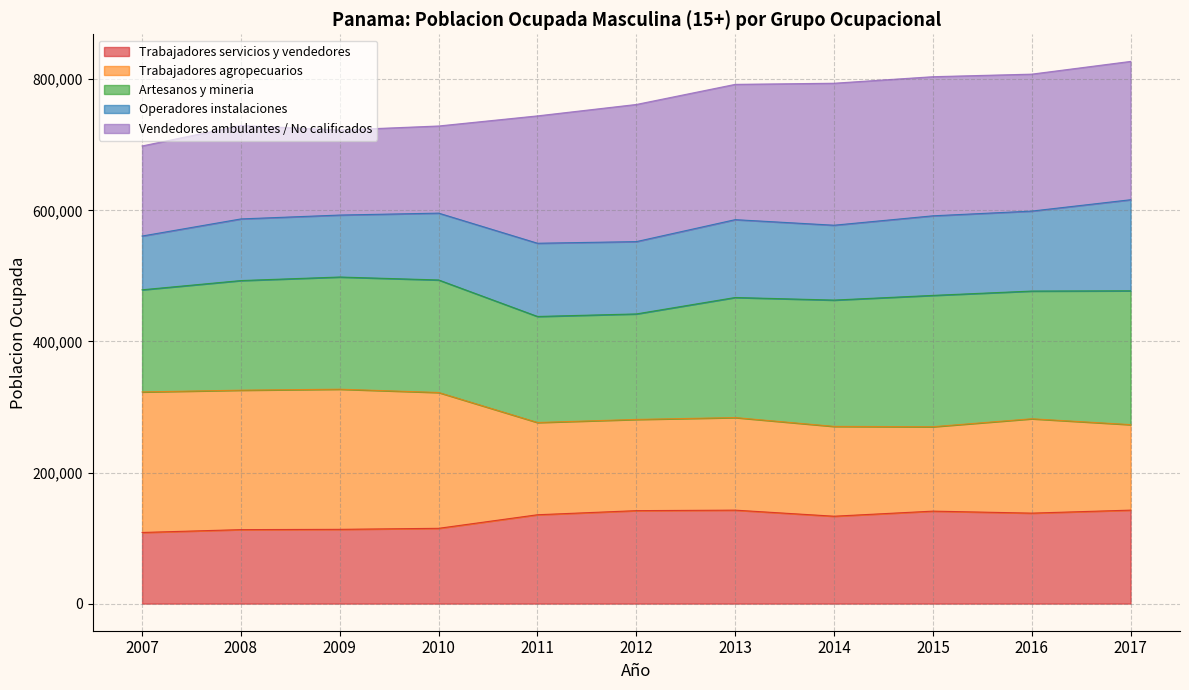

True or false: Trabajadores agropecuarios and Trabajadores servicios y vendedores intersect in this chart.

False